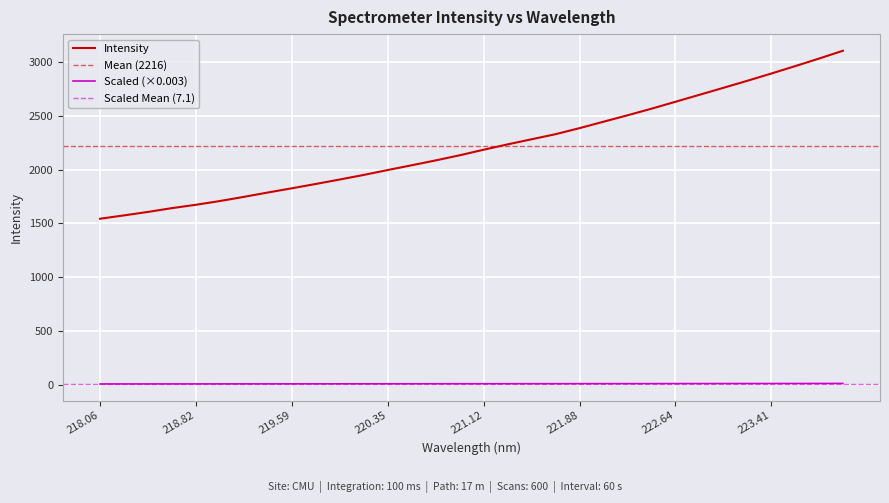

Is the value of Scaled (×0.003) at 220.35 greater than the value of Intensity at 219.59?

No